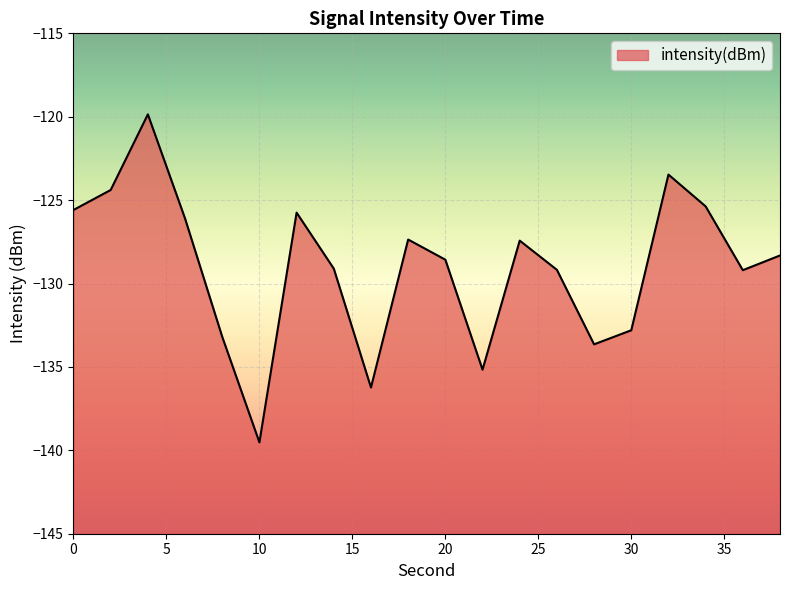

Reading right to left, transcribe all the data shown in this chart.

38=-128.3	36=-129.2	34=-125.4	32=-123.5	30=-132.8	28=-133.6	26=-129.2	24=-127.4	22=-135.2	20=-128.6	18=-127.4	16=-136.2	14=-129.1	12=-125.7	10=-139.5	8=-133.2	6=-126.1	4=-119.9	2=-124.4	0=-125.6